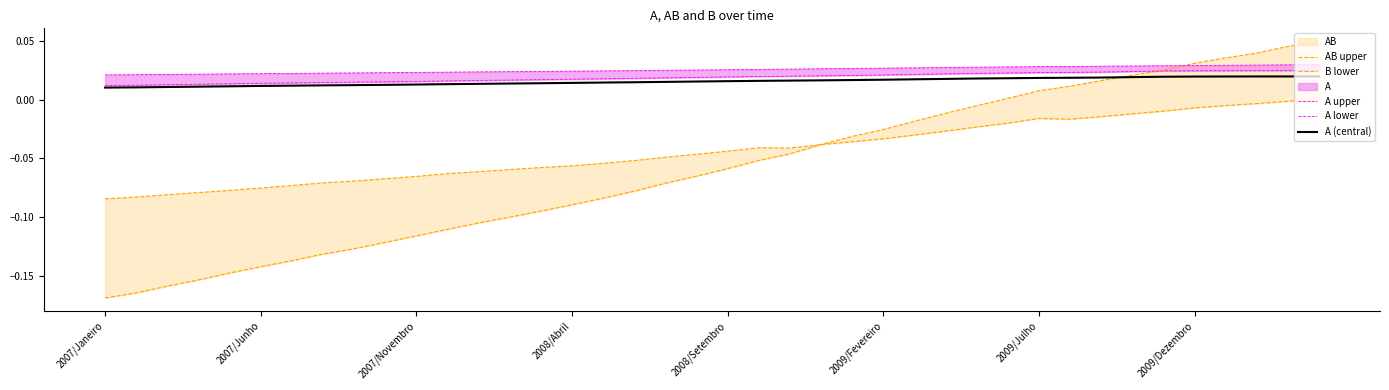

Which series has the largest total across all categories?

A upper